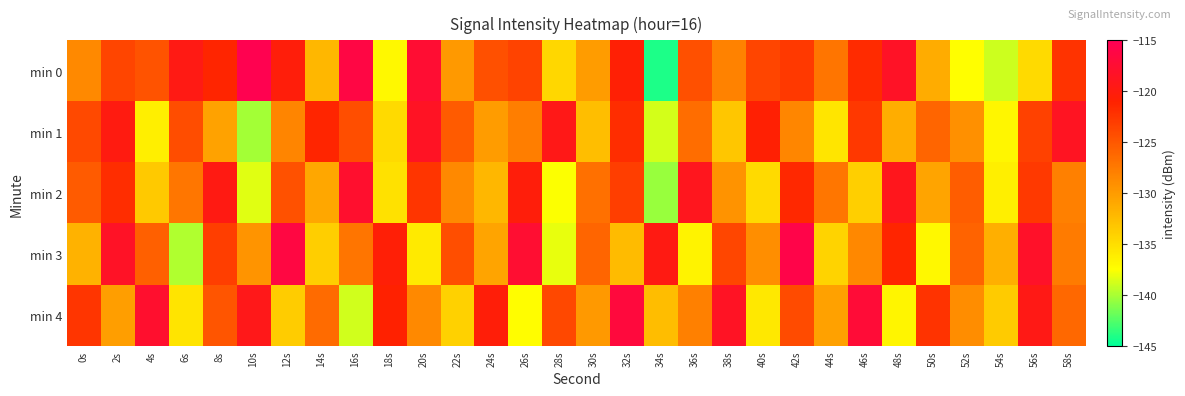

List the series in order of their peak value, highest first.

min 0, min 3, min 4, min 2, min 1